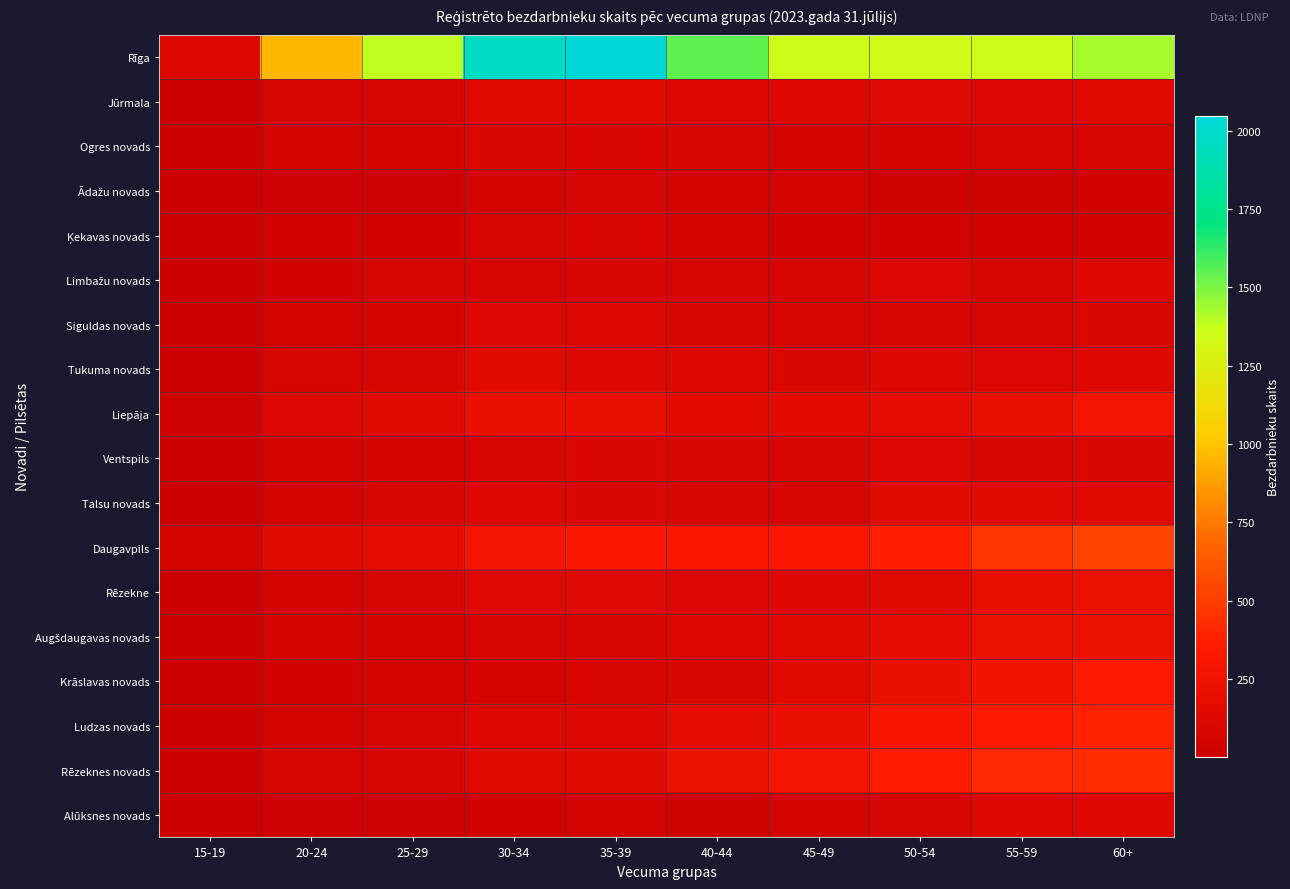

Between 35-39 and 55-59, which is larger?

35-39